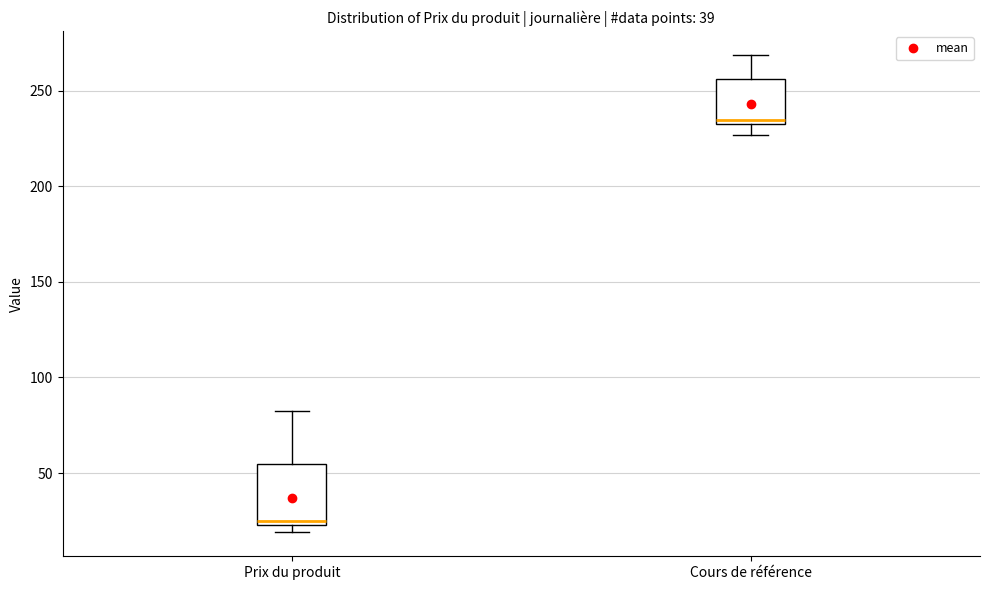

Where is the upper edge of the box for Prix du produit on the y-axis? The values are not printed on the chart, so give them approximately, as read against the axis.

55